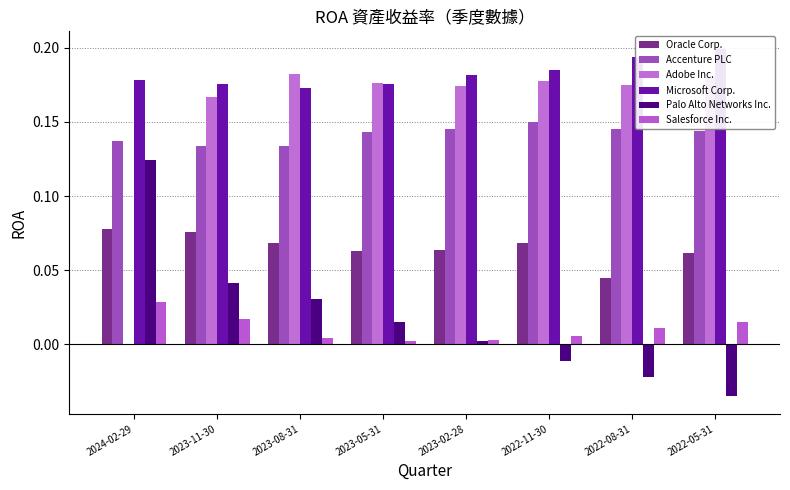

How many groups of bars are there?

8